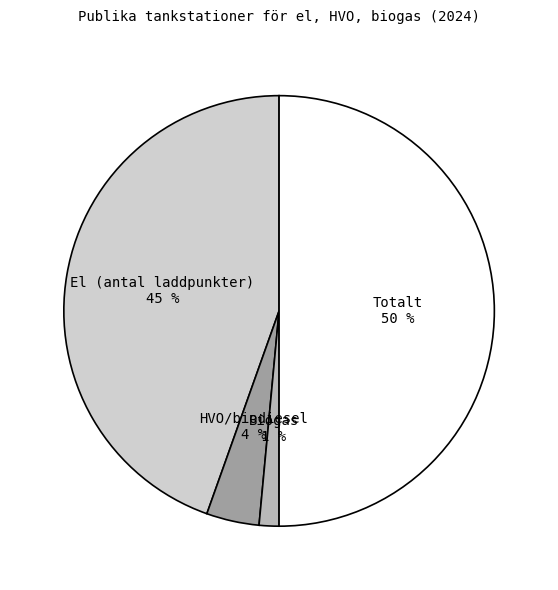

Is it true that HVO/biodiesel is 4% of the pie?

True